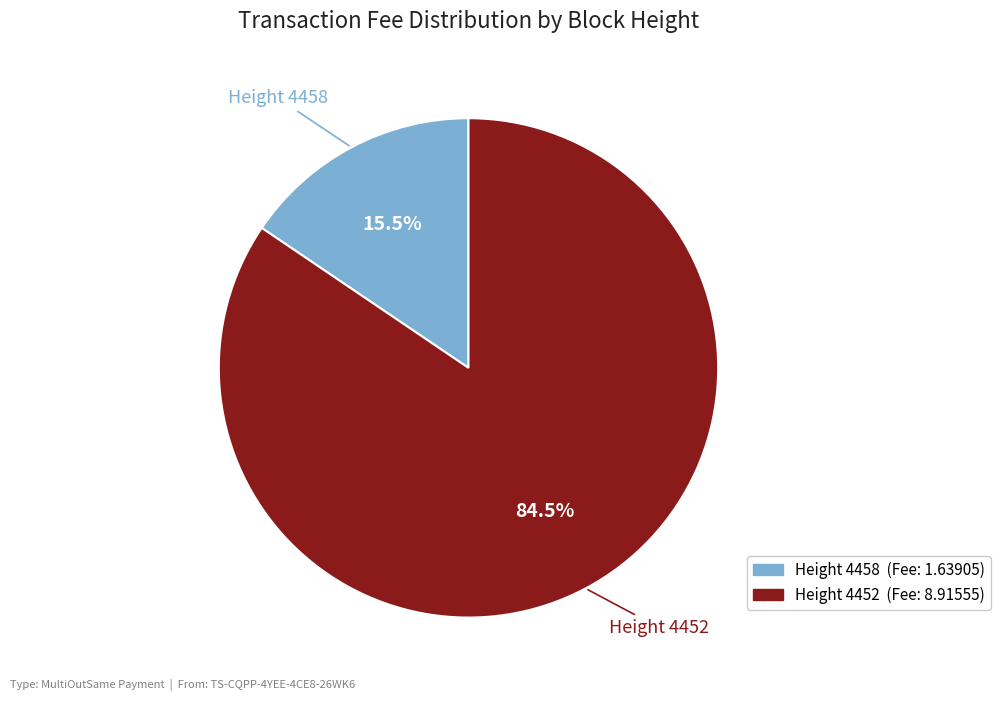

Does any single category account for the majority?

Yes